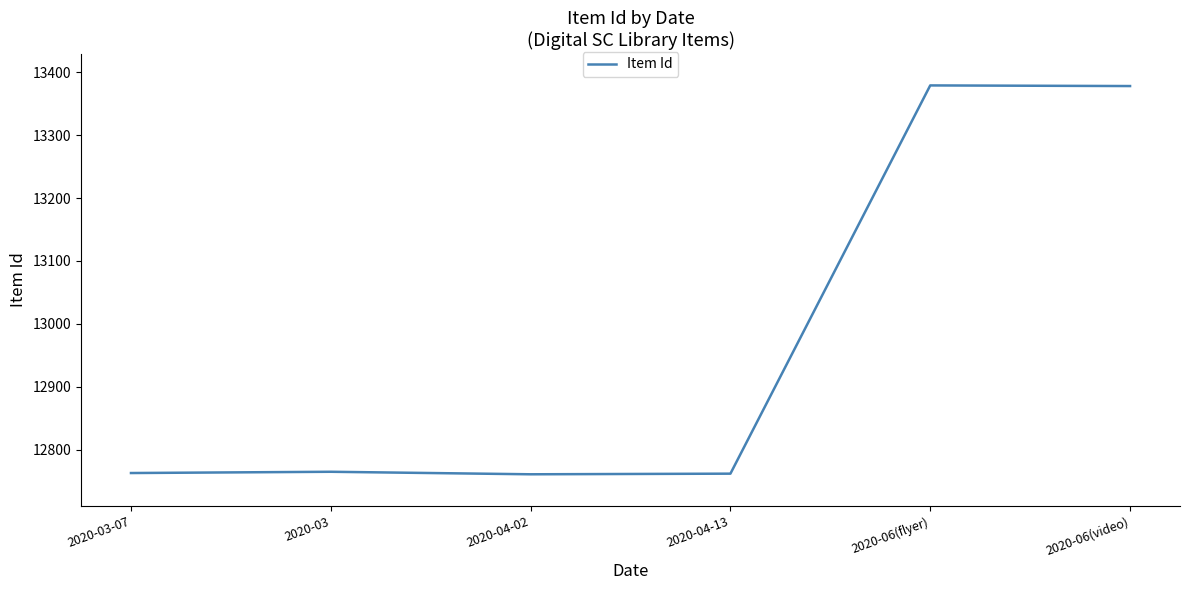

Approximately how many times larger is the value at 2020-04-13 compared to 2020-06(flyer)?

1.0